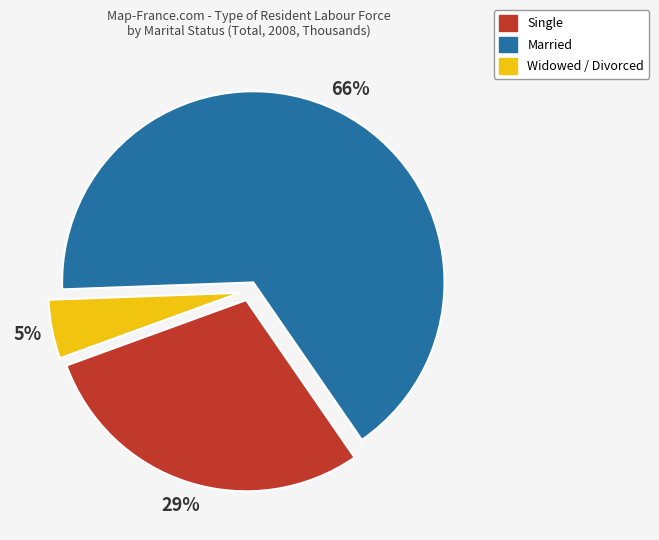

Rank the categories by value from highest to lowest.

Married, Single, Widowed / Divorced